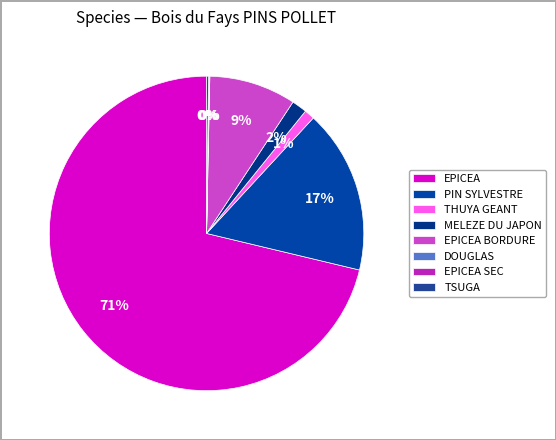

The TSUGA slice represents 1% of the pie. True or false?

False